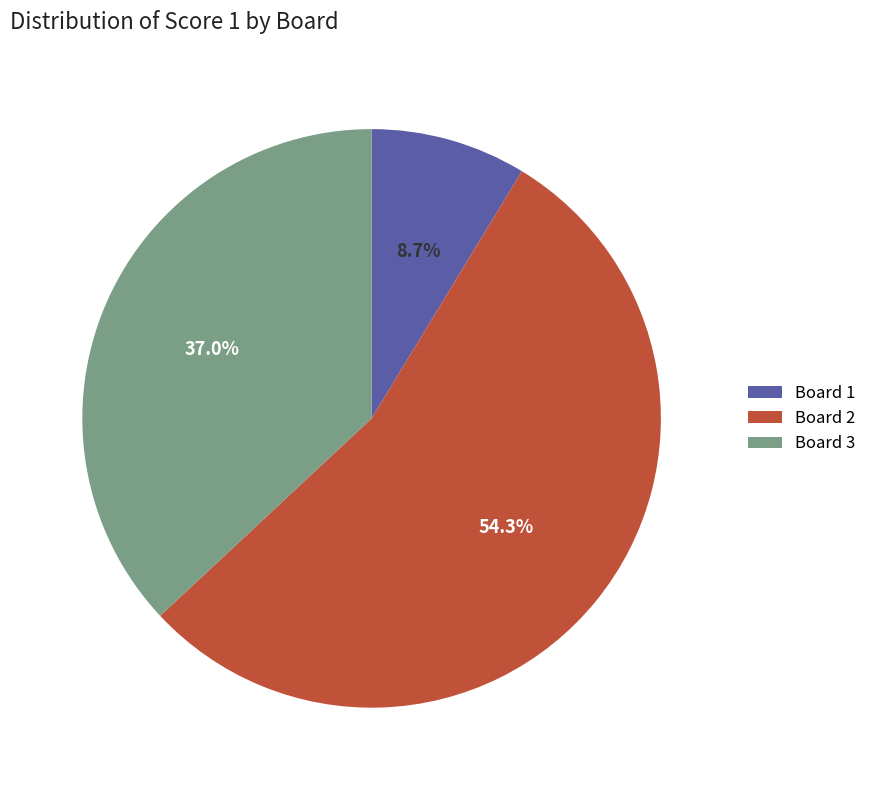

Which has a higher value, Board 2 or Board 3?

Board 2